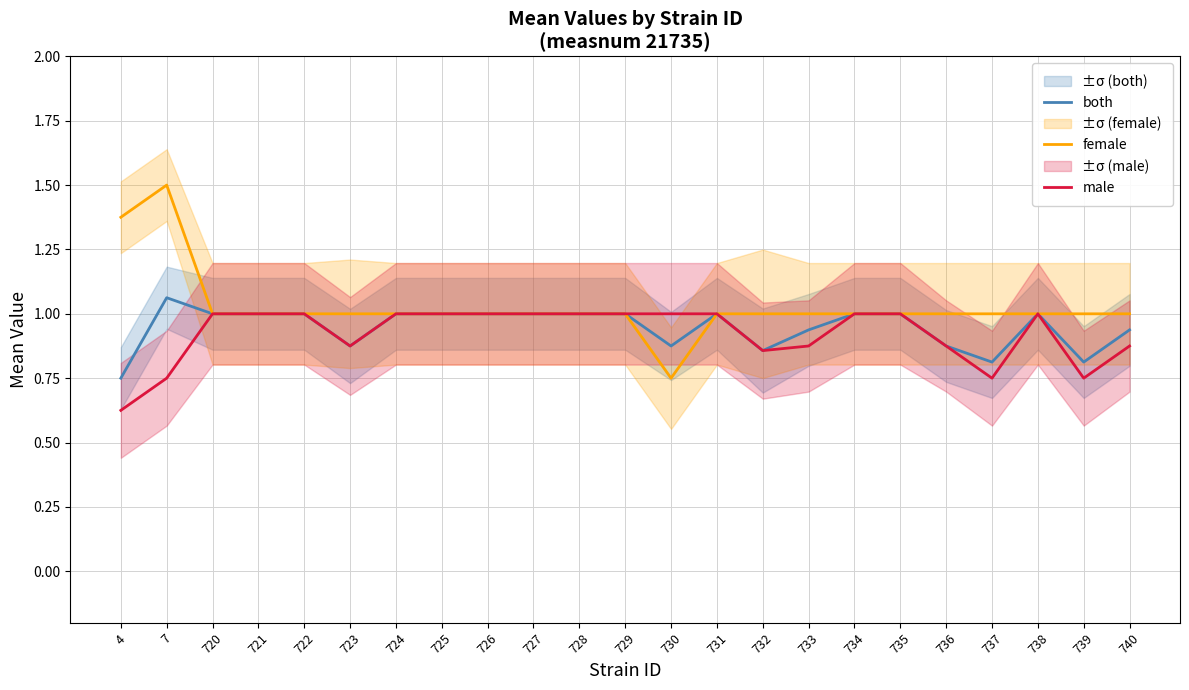

What are all the series names shown in the legend?

both, female, male